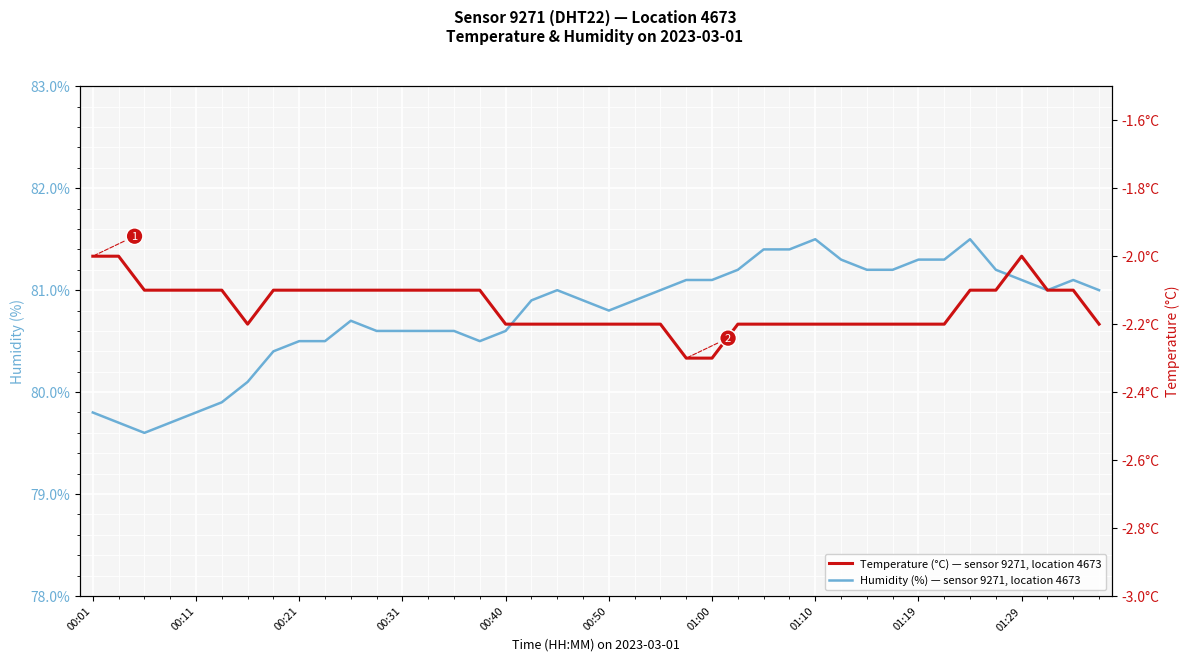

Count the number of categories in the chart.

40